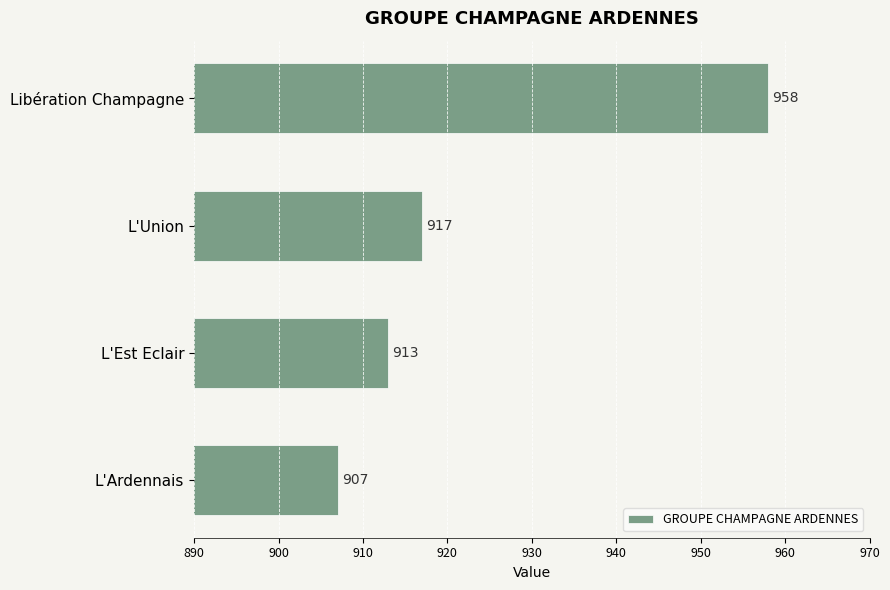

Rank the categories by value from highest to lowest.

Libération Champagne, L'Union, L'Est Eclair, L'Ardennais